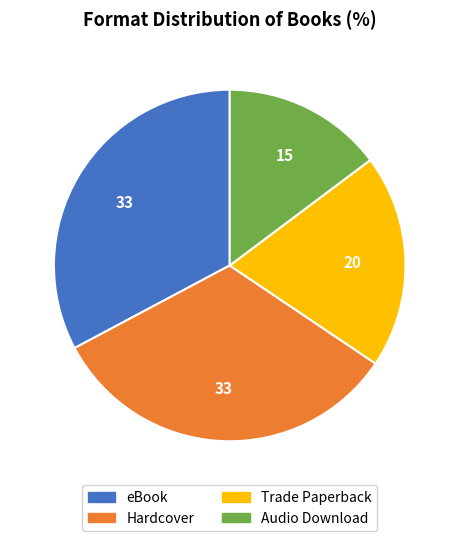

Which has a higher value, Audio Download or eBook?

eBook